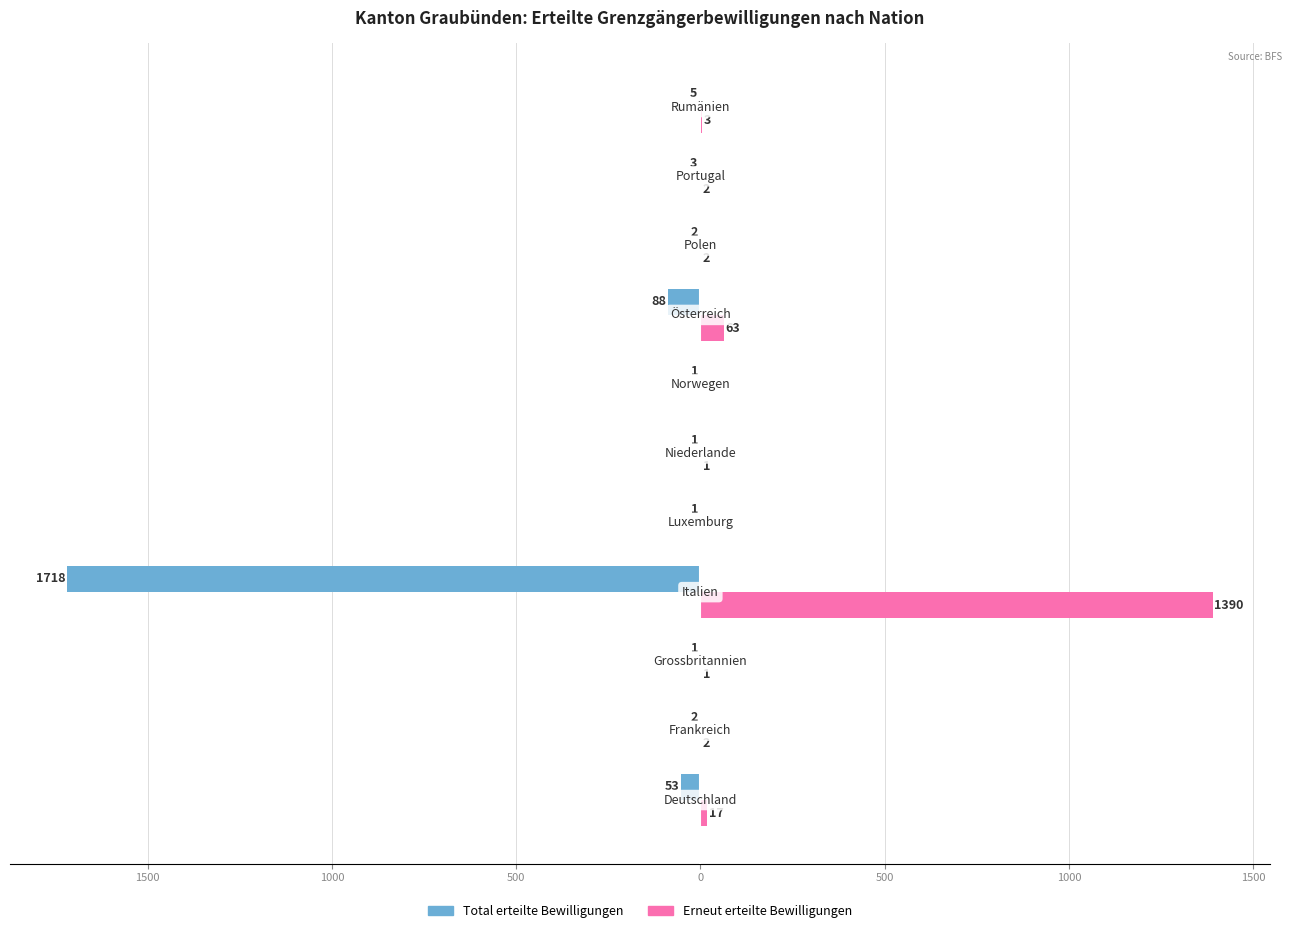

Reading left to right, transcribe all the data shown in this chart.

Total erteilte Bewilligungen: -53	-2	-1	-1718	-1	-1	-1	-88	-2	-3	-5
Erneut erteilte Bewilligungen: 17	2	1	1390	0	1	0	63	2	2	3